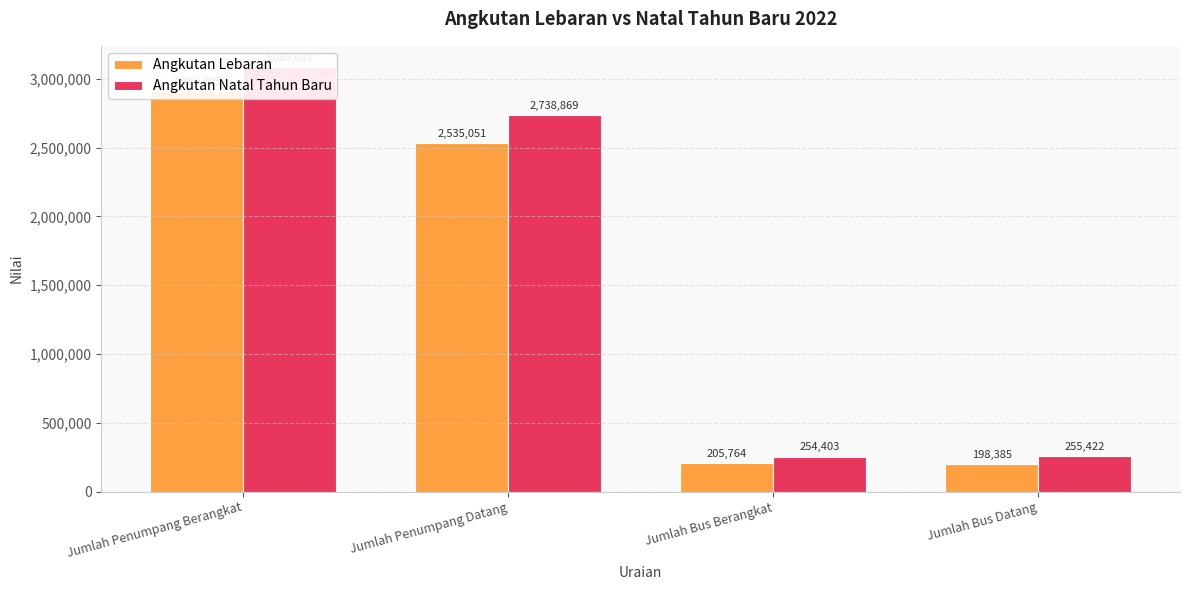

At which label does Angkutan Natal Tahun Baru first exceed 2738869?

Jumlah Penumpang Berangkat